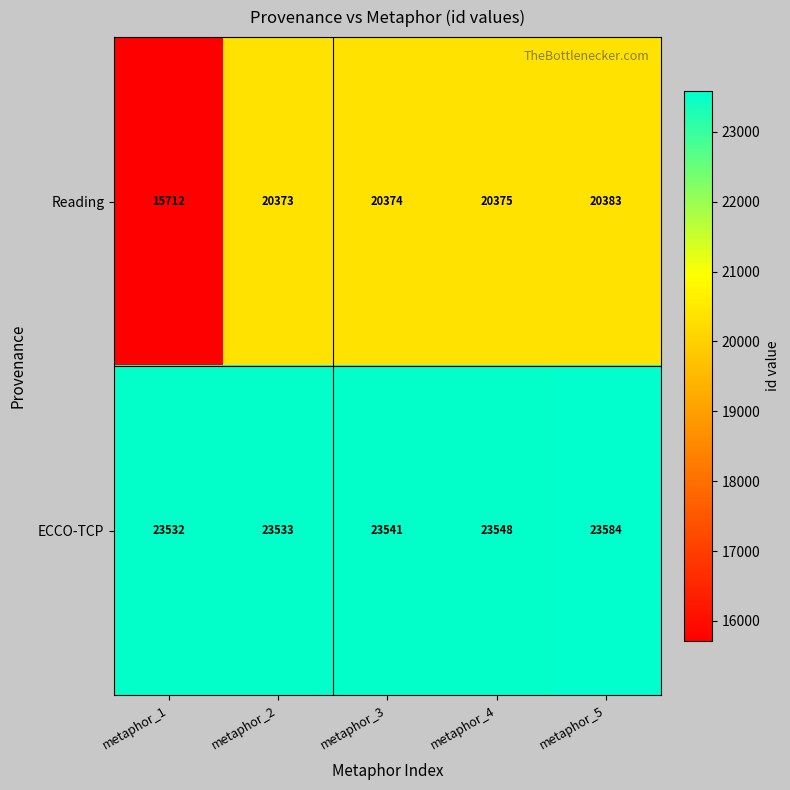

At which label does Reading reach its peak?

metaphor_5